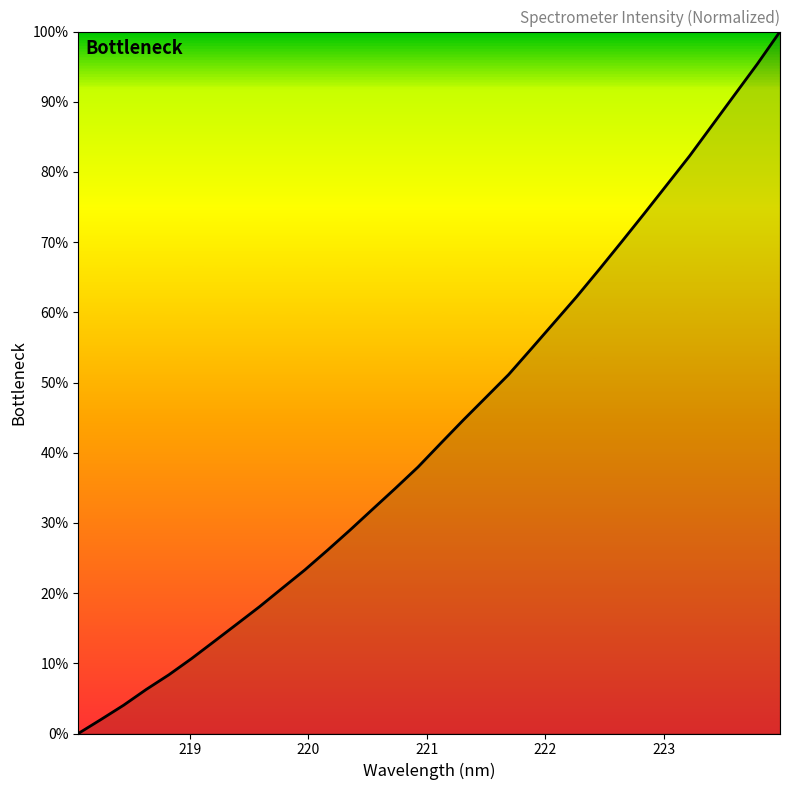

What is the greatest value displayed?

100.0